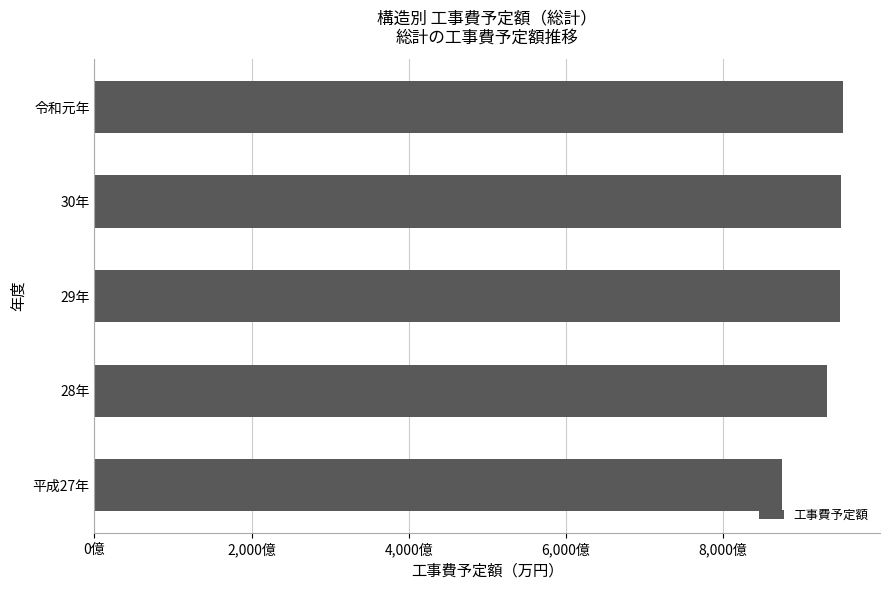

Where is the data nearest to the value 91352813?

28年